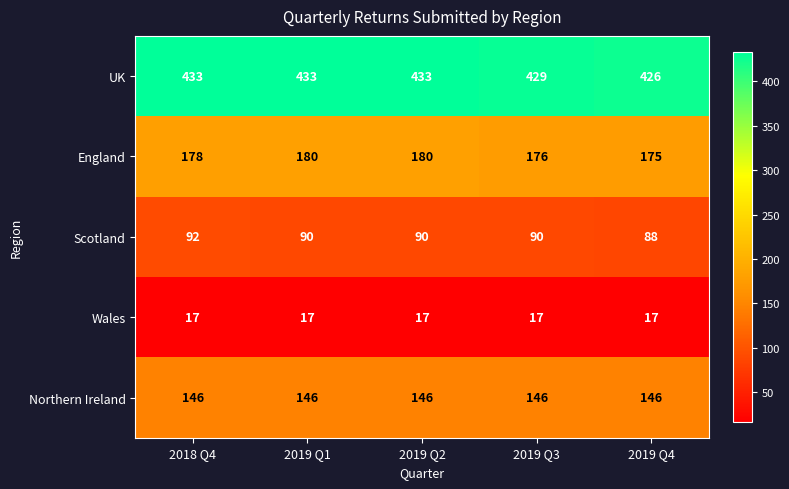

Read the England value at 2019 Q1.

180